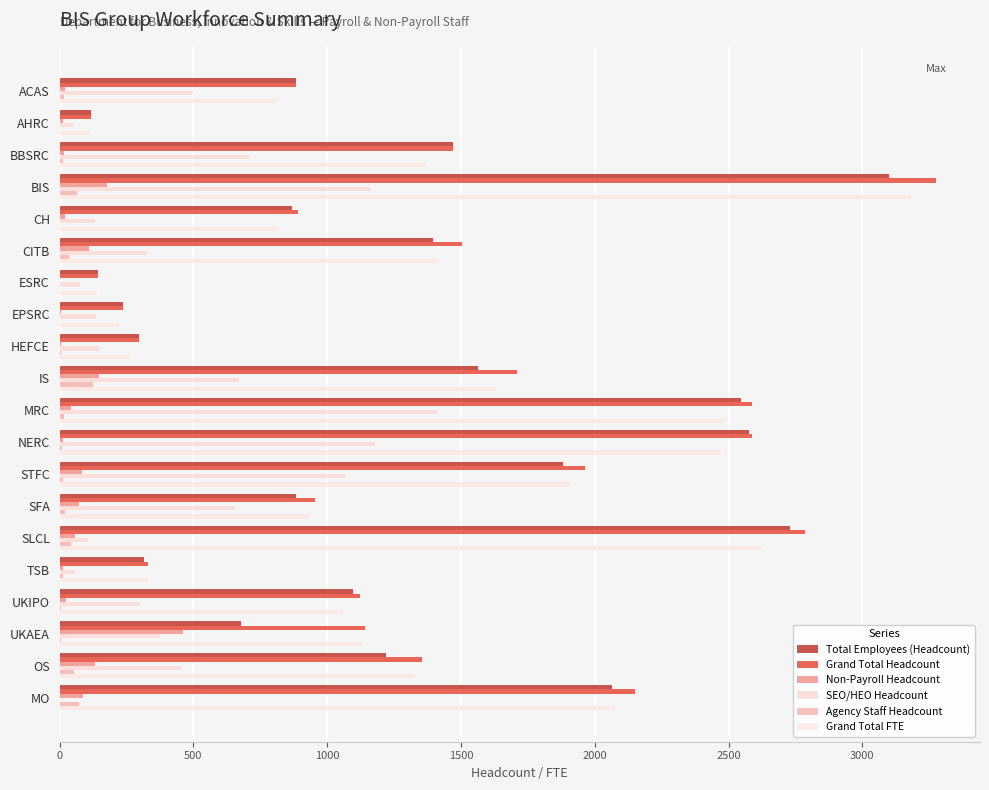

Reading left to right, what are all the values shown in this chart?

Total Employees (Headcount): 884	119	1472	3098	870	1395	144	236	298	1562	2545	2578	1880	882	2729	317	1097	679	1220	2063
Grand Total Headcount: 884	119	1472	3276	892	1504	144	236	298	1709	2587	2589	1963	954	2786	329	1121	1140	1354	2152
Non-Payroll Headcount: 19	12	15	178	22	109	2	4	7	147	42	11	83	72	57	12	24	461	134	89
SEO/HEO Headcount: 499	51	709	1160	132	325	76	135	147	670	1412	1178	1067	656	106	56	301	375	453	0
Agency Staff Headcount: 15	2	13	65	0	35	2	1	4	124	18	10	14	20	41	12	6	4	55	73
Grand Total FTE: 810	114	1371	3182	816	1413	138	222	266	1630	2483	2472	1906	931	2621	329	1060	1129	1323	2075